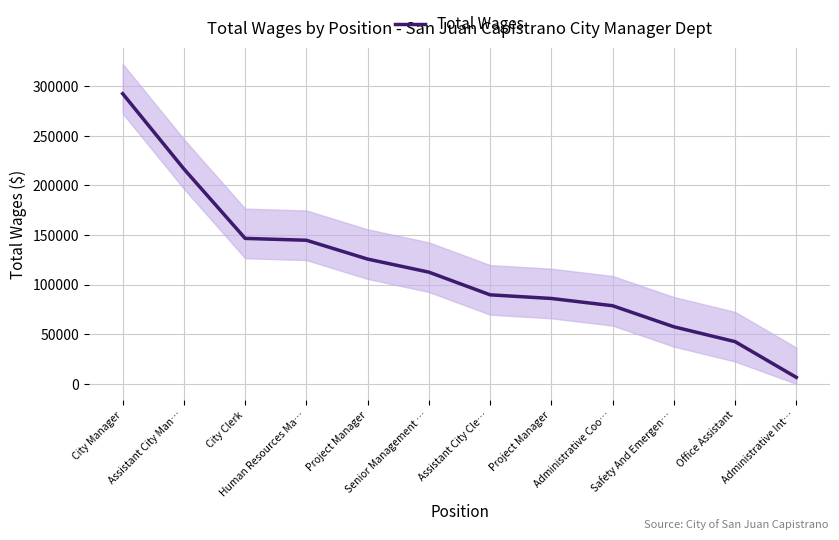

Reading left to right, what are all the values shown in this chart?

City Manager=292512	Assistant City Man…=216618	City Clerk=146609	Human Resources Ma…=144747	Project Manager=125753	Senior Management …=112585	Assistant City Cle…=89725	Project Manager=86056	Administrative Coo…=78732	Safety And Emergen…=57507	Office Assistant=42534	Administrative Int…=6520